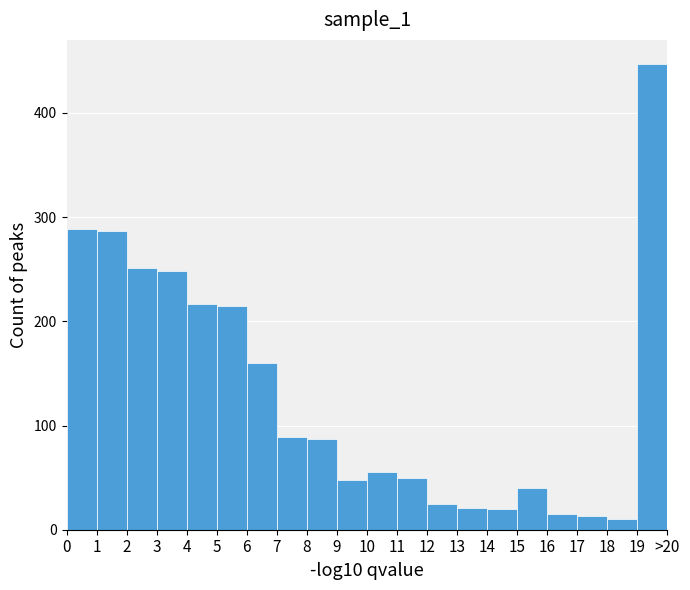

What is the ratio of the value at 6 to the value at 17?

12.3